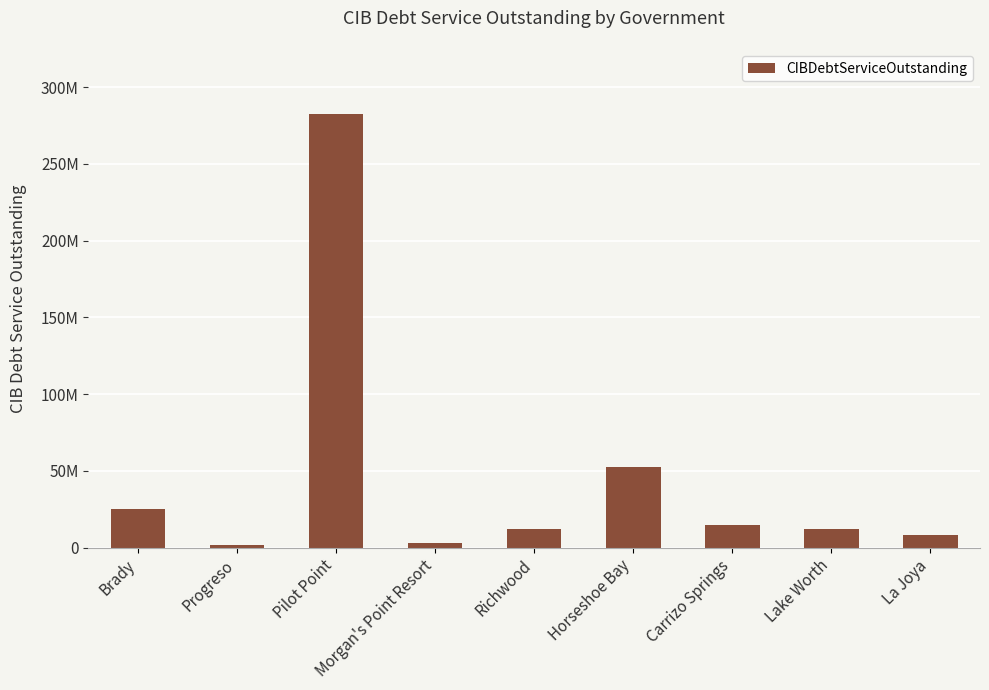

Does the chart contain any negative values?

No